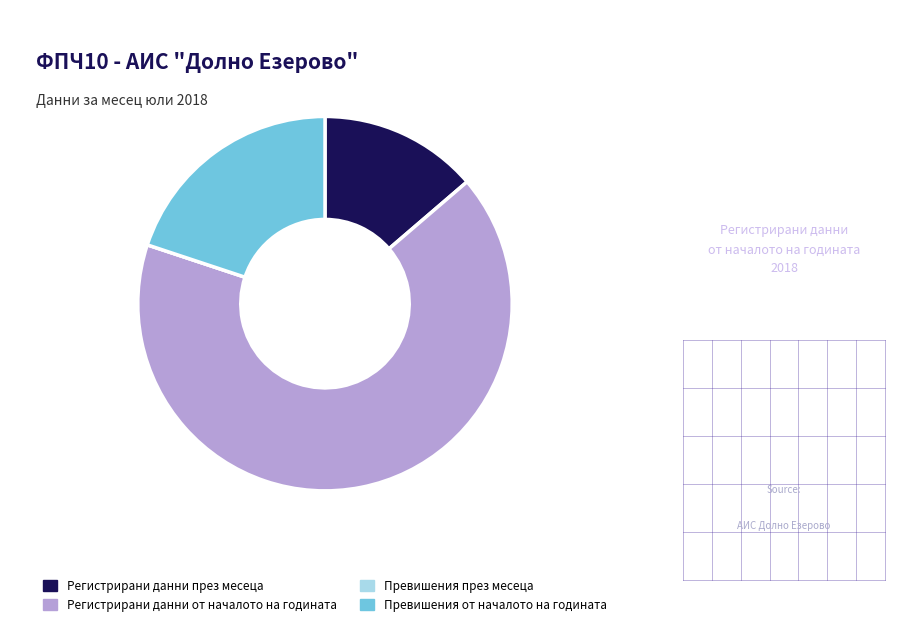

Which slice is the largest?

Регистрирани данни от началото на годината